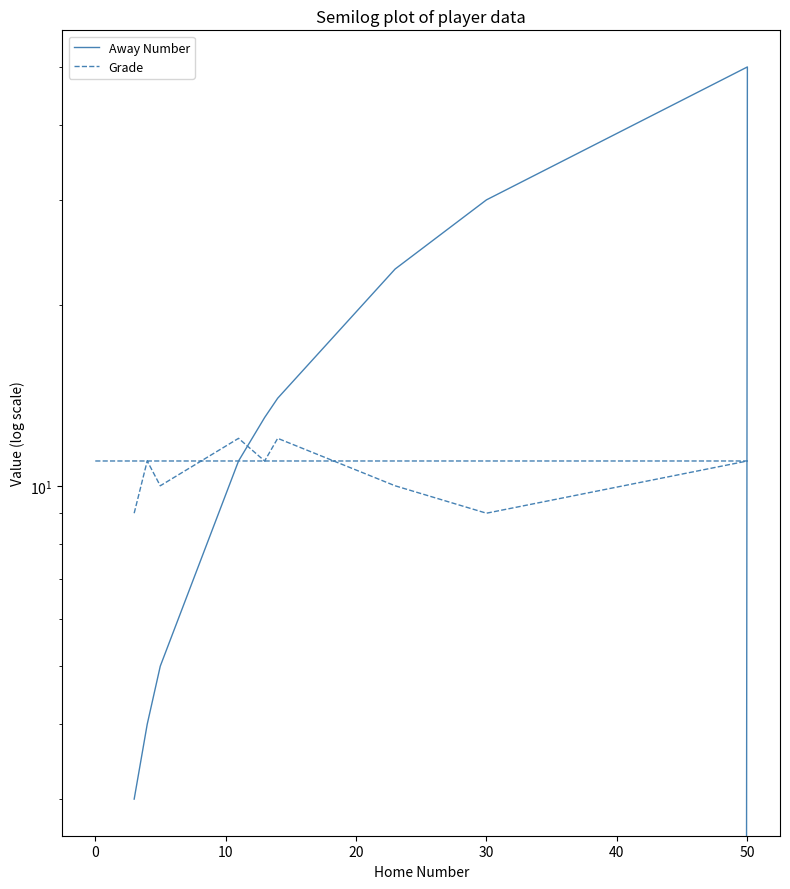

Which series ends up on top after the final intersection of Away Number and Grade?

Grade